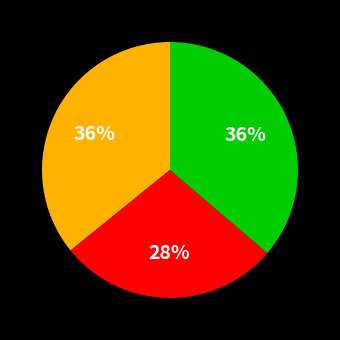

To the nearest percent, what is the average slice percentage?

33%